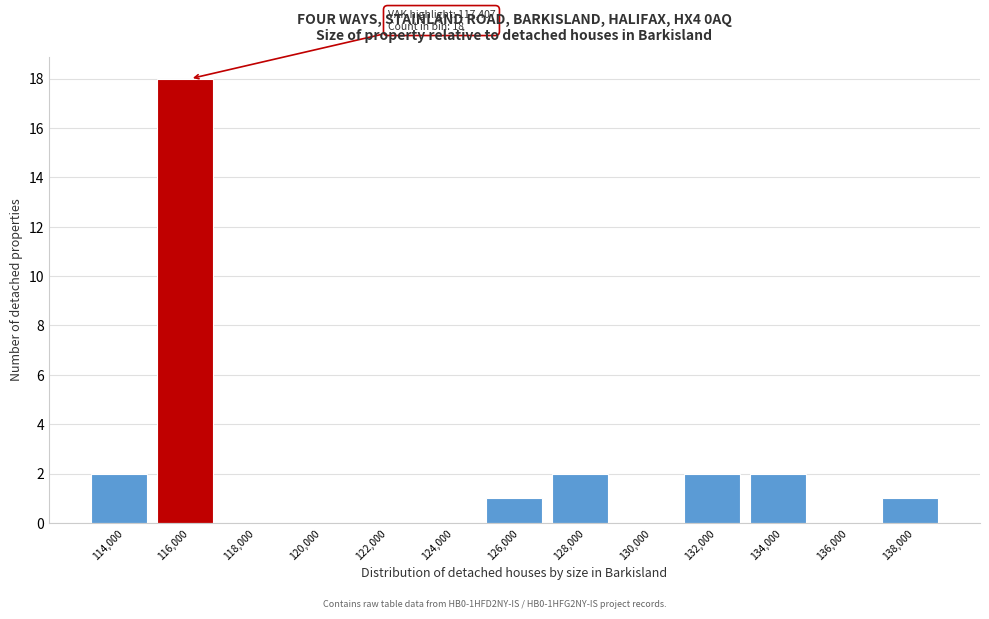

Reading left to right, transcribe all the data shown in this chart.

114,000=2	116,000=18	118,000=0	120,000=0	122,000=0	124,000=0	126,000=1	128,000=2	130,000=0	132,000=2	134,000=2	136,000=0	138,000=1